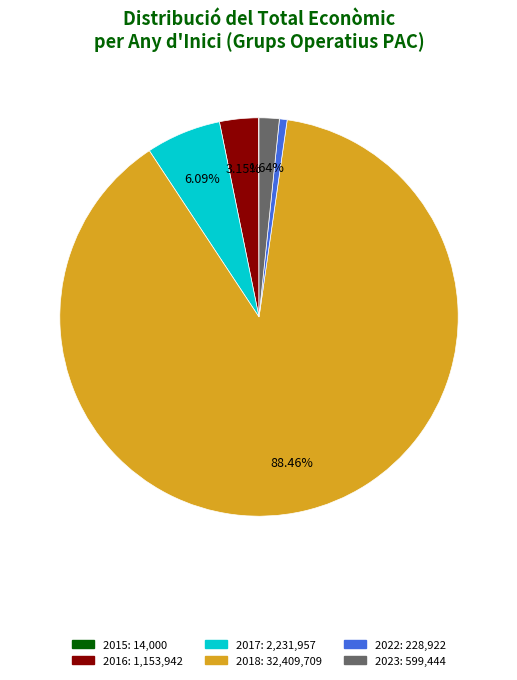

Does any single category account for the majority?

Yes